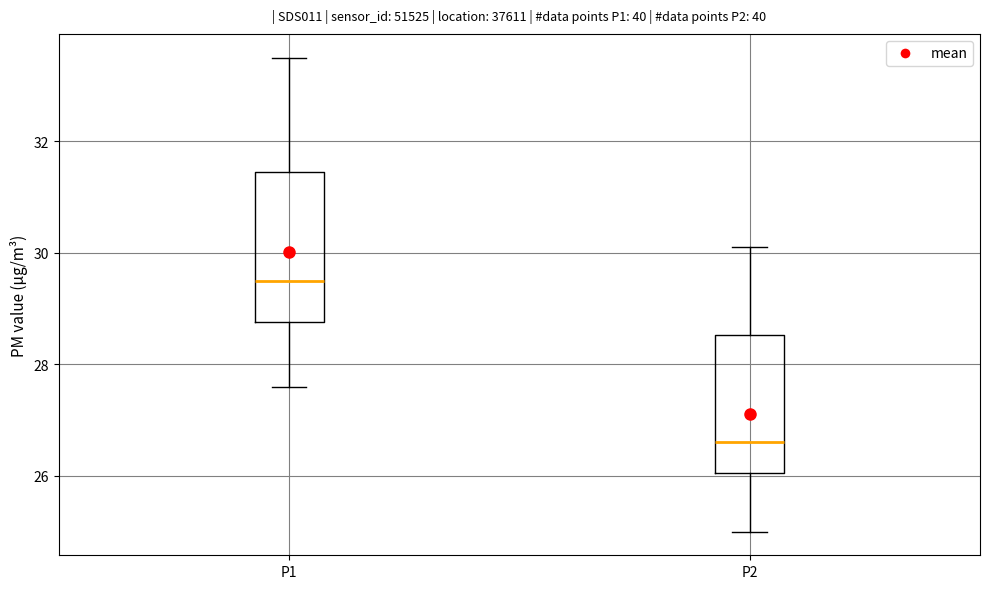

Which box's median line is the highest?

P1